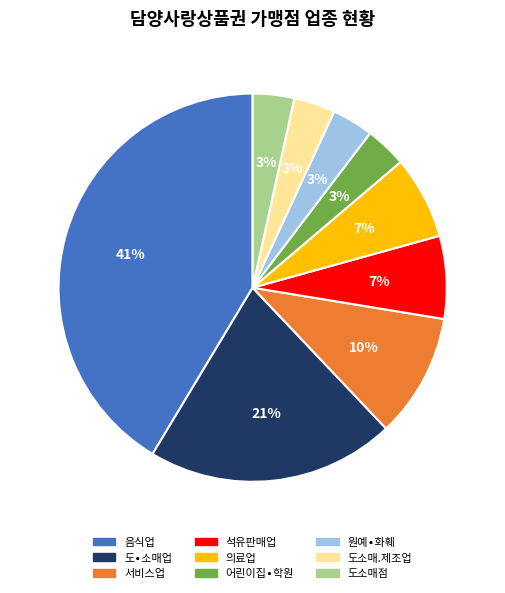

To the nearest percent, what is the combined percentage of 석유판매업 and 도소매.제조업?

10%